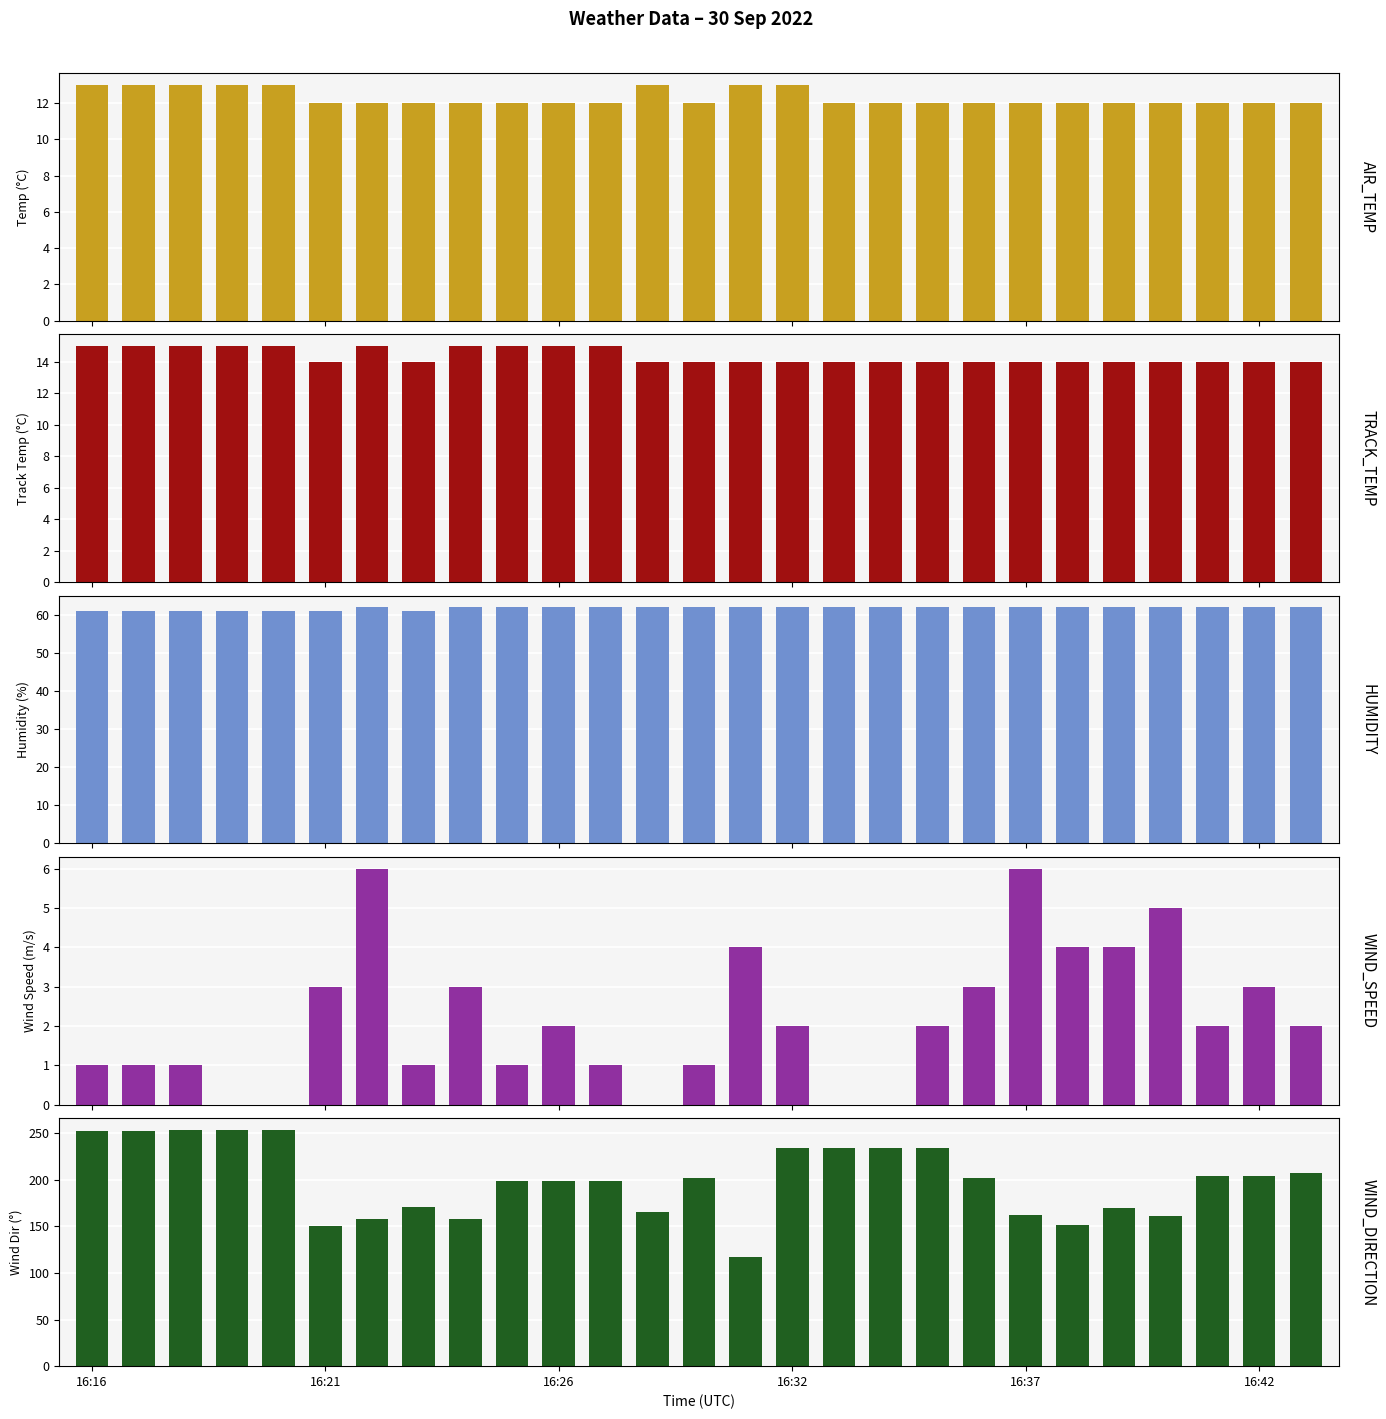

What position from the left is 14?

15